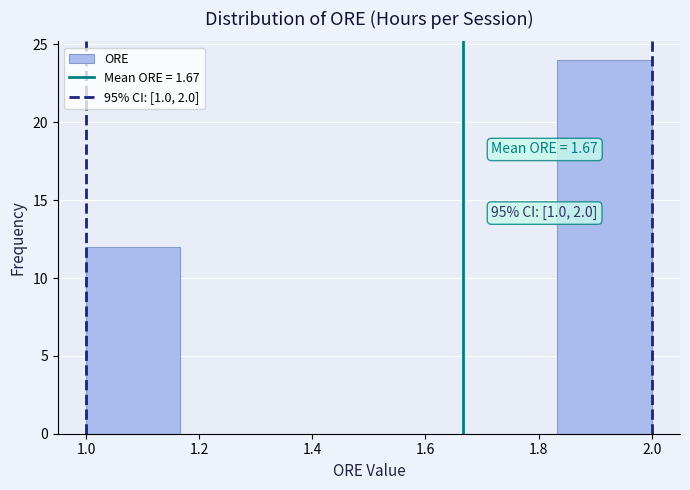

Which range on the x-axis has the tallest bar?

1.84 to 2.00